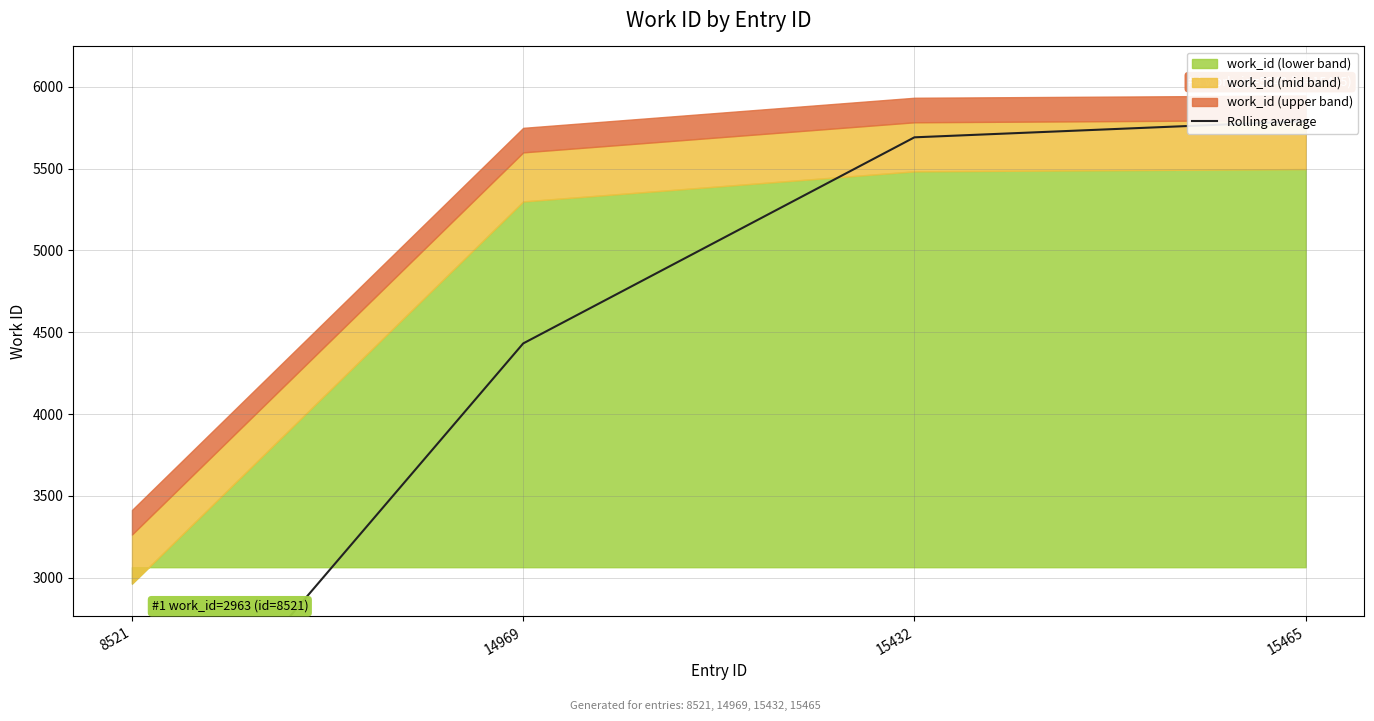

Count the number of values greater than 5692.

1